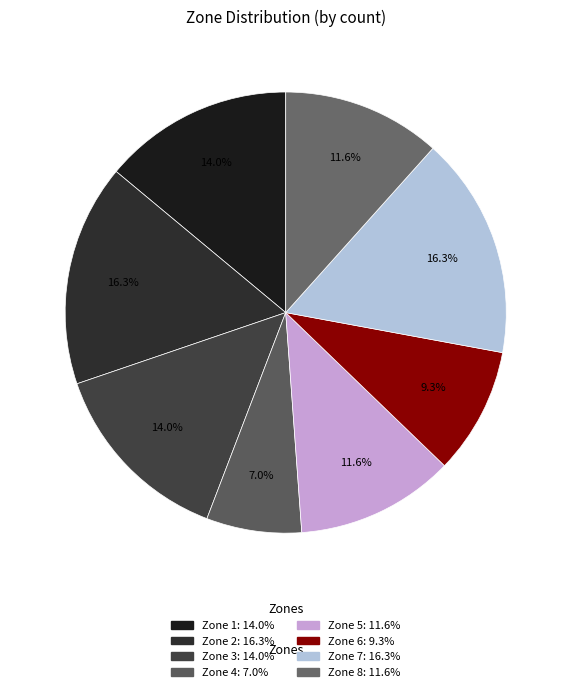

Is it true that Zone 5 is 12% of the pie?

True